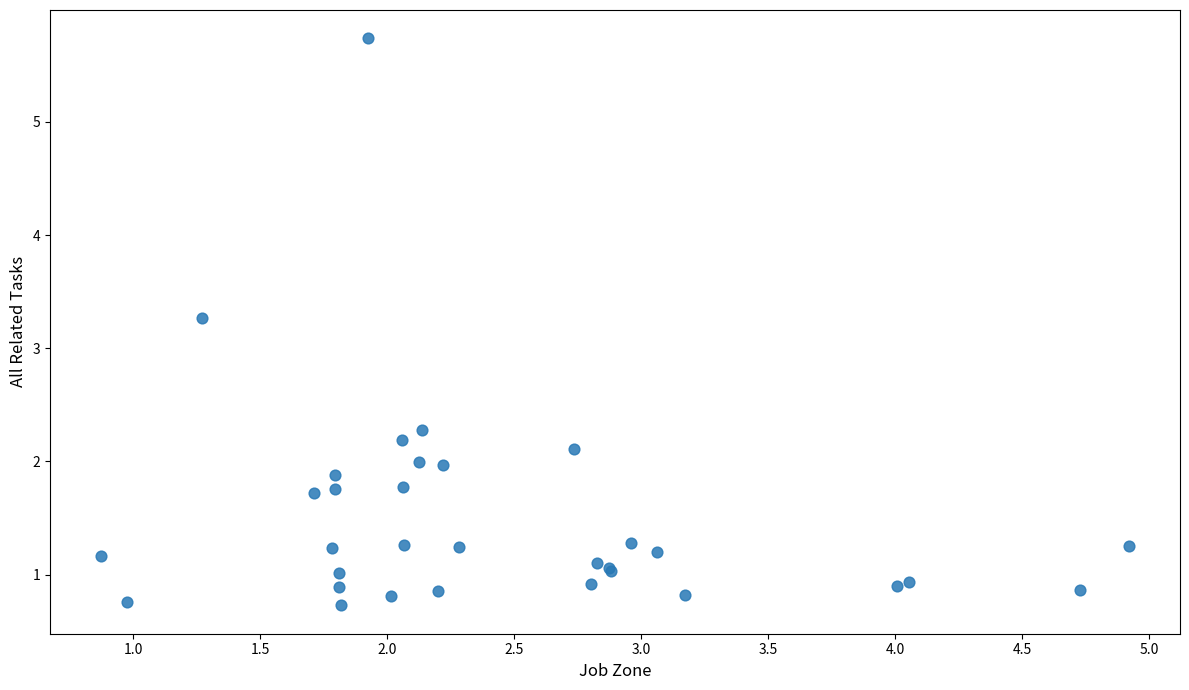

What Y value in the scatter plot is closest to 3?

3.3